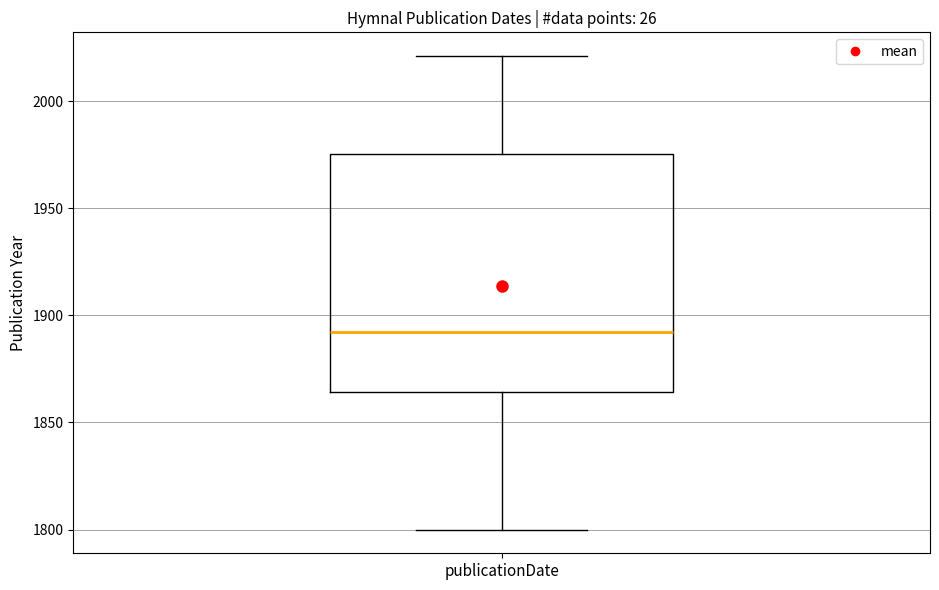

Read this box plot against the y-axis: the position of the median line, the range covered by the box, and the ends of both whiskers. The values are not printed on the chart, so give them approximately, as read against the axis.

median 1890, box 1865 to 1975, whiskers 1800 to 2020